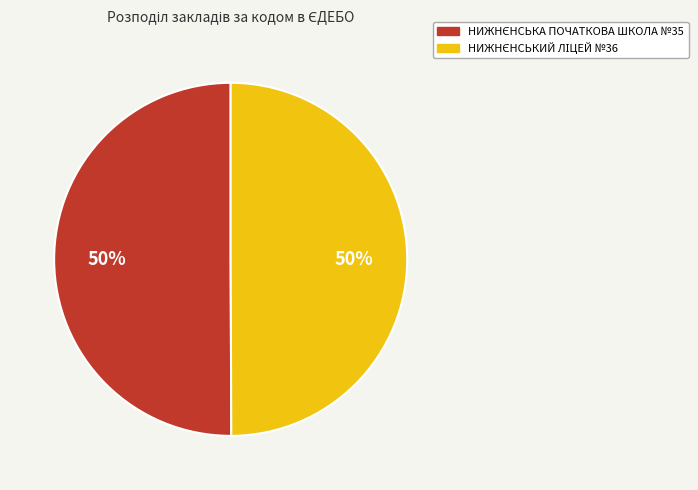

To the nearest percent, what is the average slice percentage?

50%